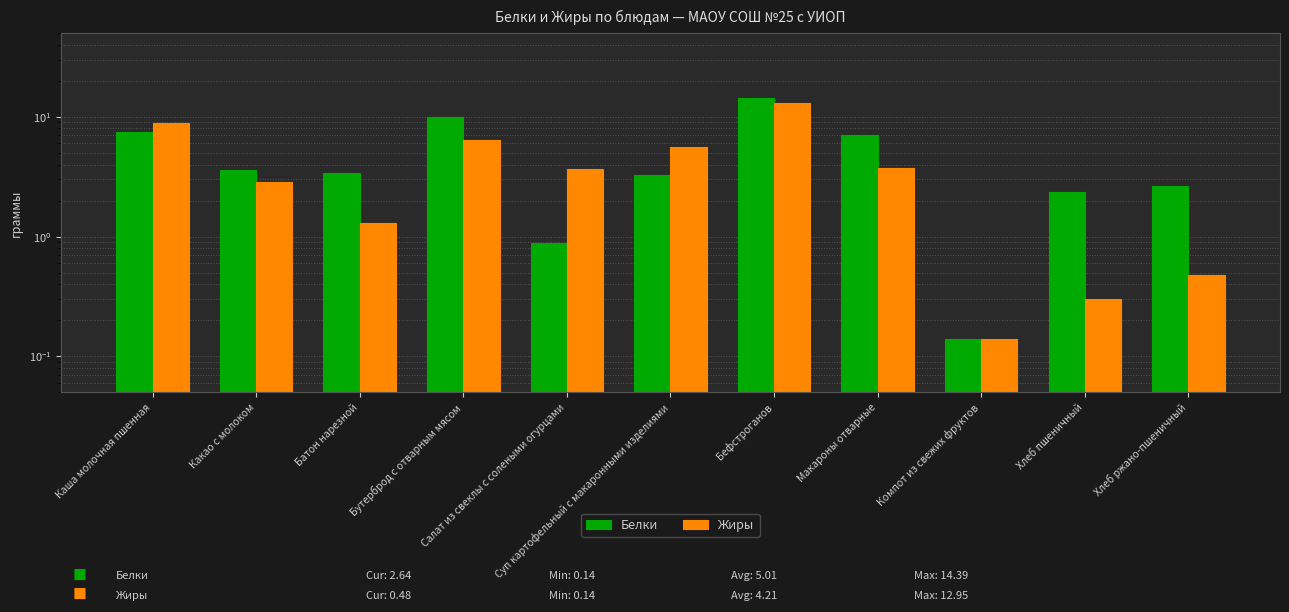

Rank the series by their average value, from highest to lowest.

Белки, Жиры